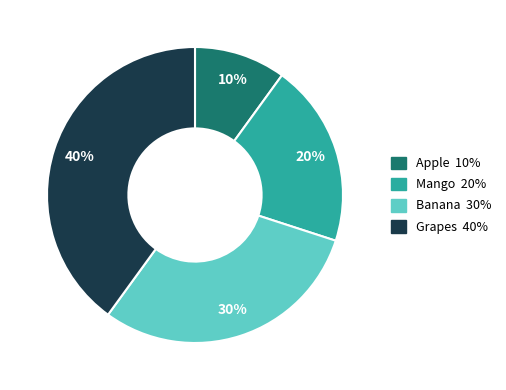

What percentage is the Mango slice, to the nearest percent?

20%